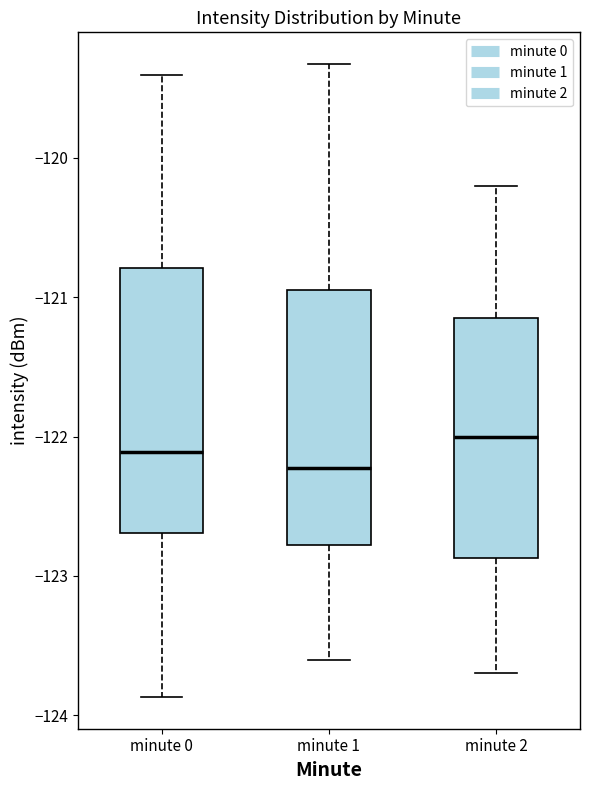

Which box has the lowest median line?

minute 1